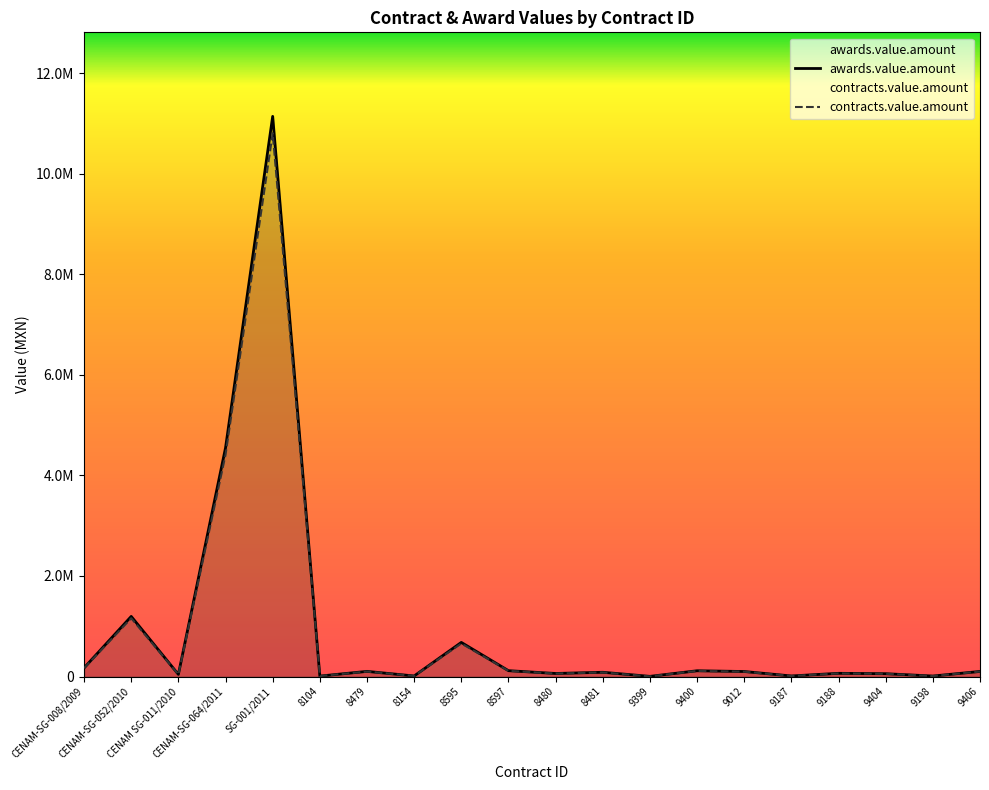

The value of awards.value.amount at 9187 is 4088.2. True or false?

False